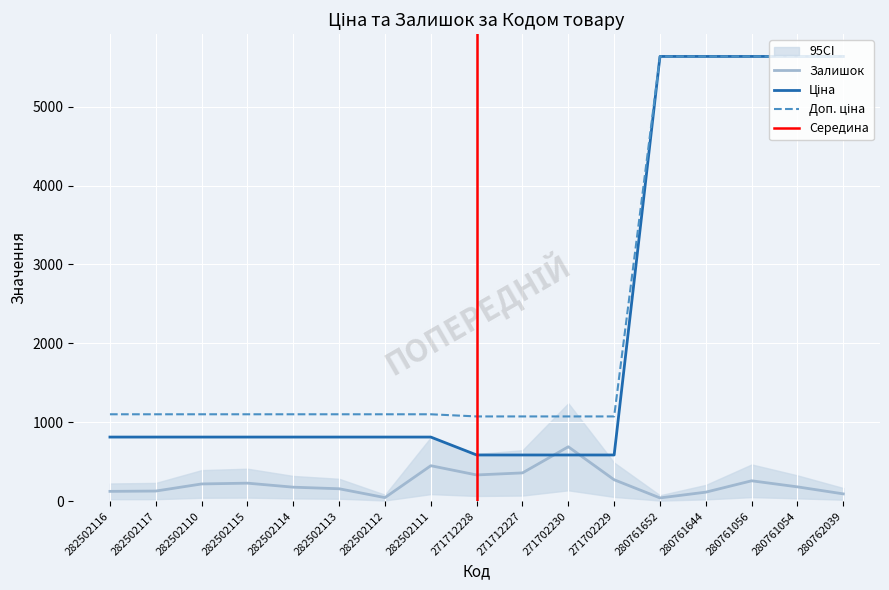

What is the difference between the maximum and second lowest values in the Доп. ціна series?

4561.5